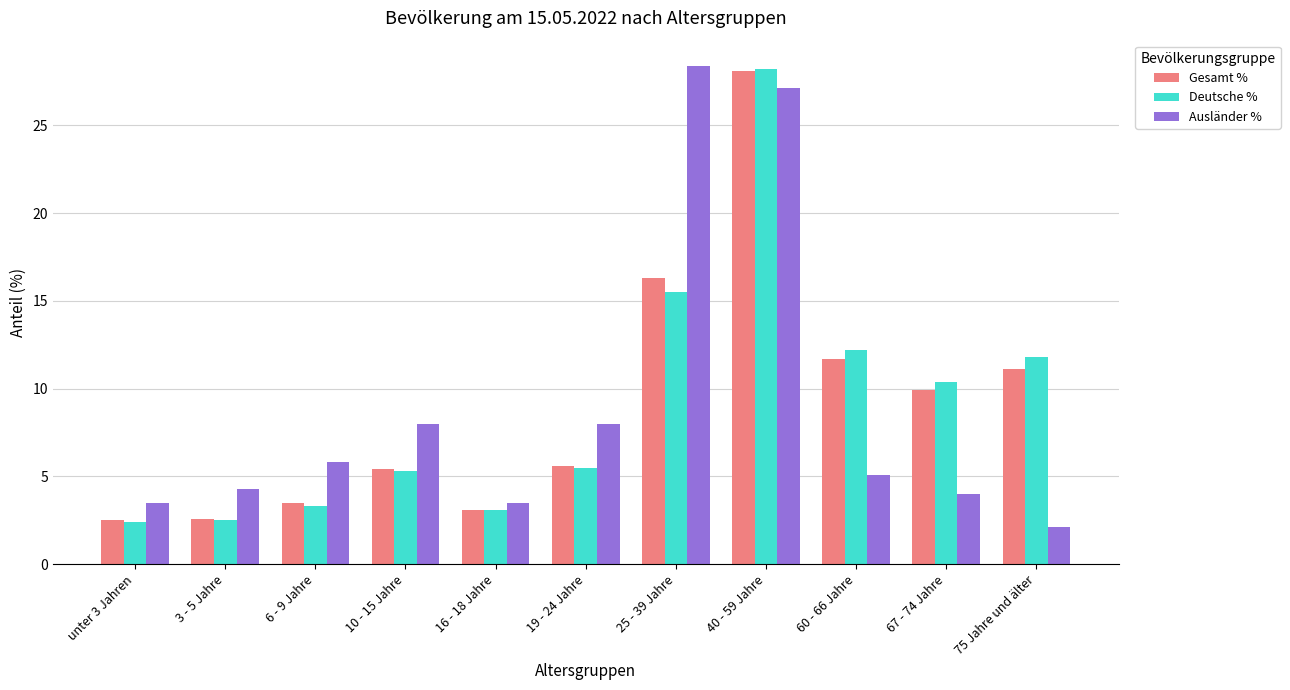

Which category has the highest value in the Deutsche % series?

40 - 59 Jahre